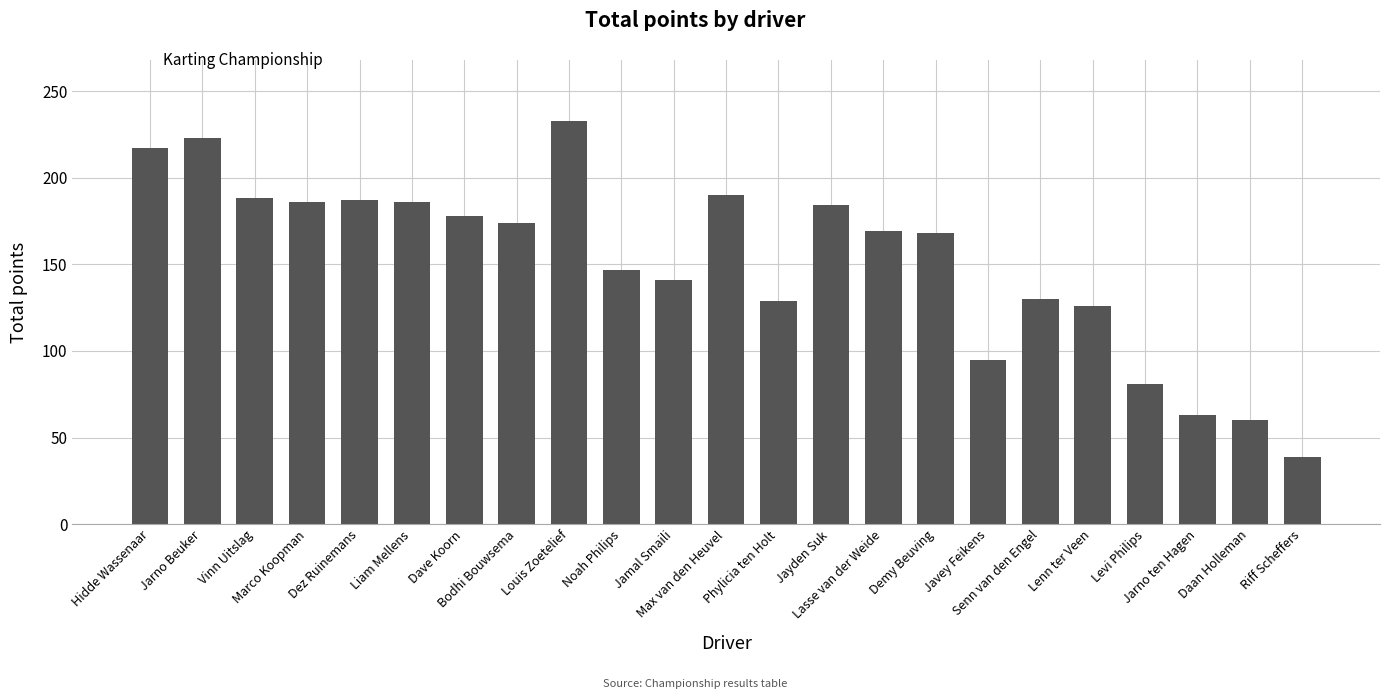

Is it true that the value at Vinn Uitslag is 105?

False